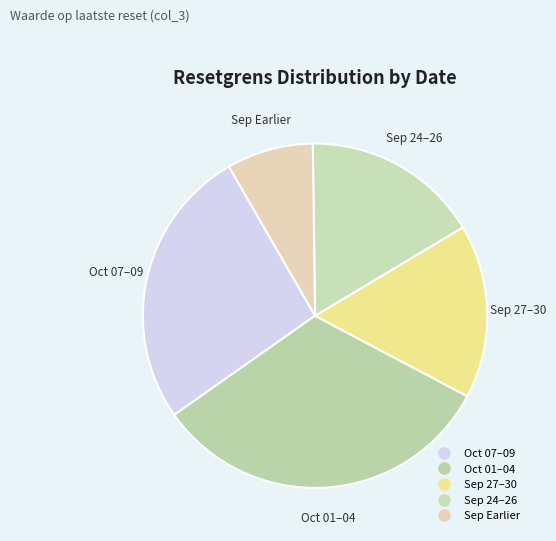

Count the number of slices in the pie.

5